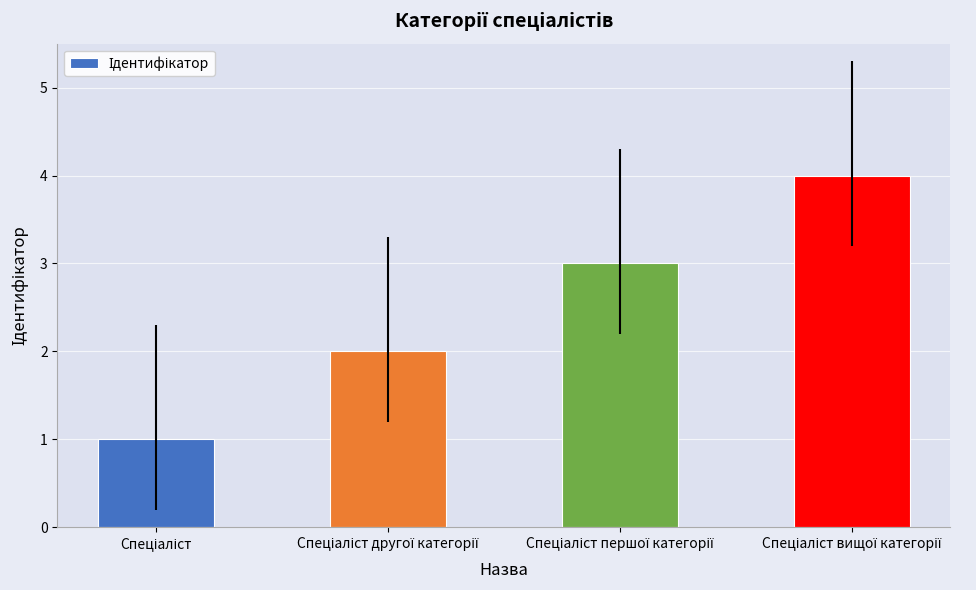

Does the chart contain stacked bars?

No